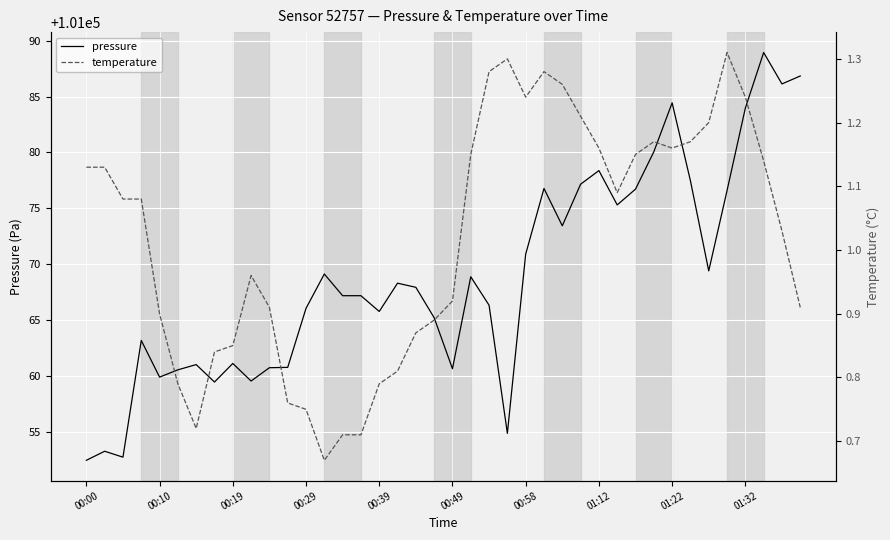

What are all the series names shown in the legend?

pressure, temperature